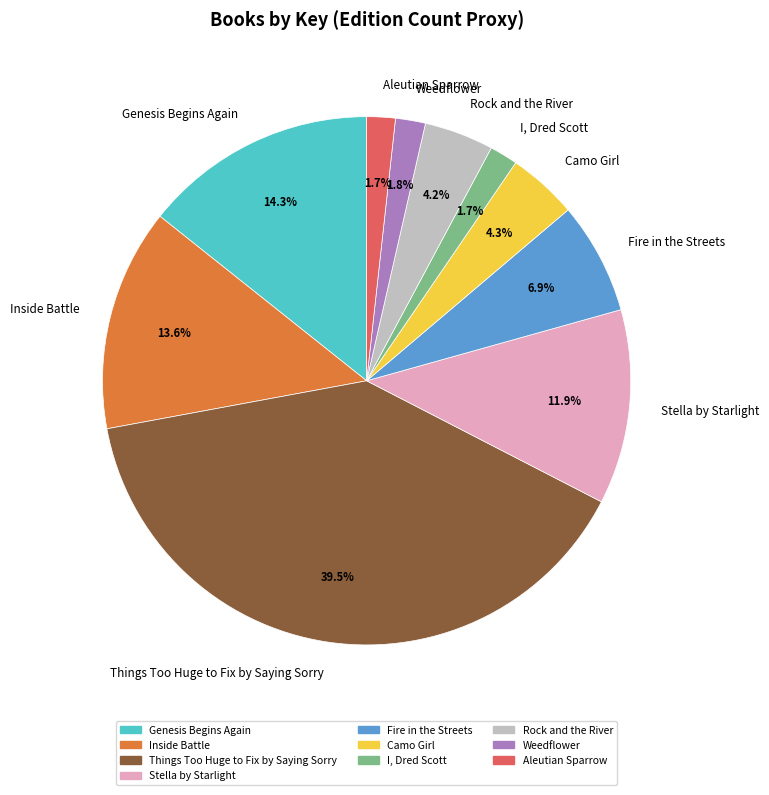

The Fire in the Streets slice represents 1% of the pie. True or false?

False